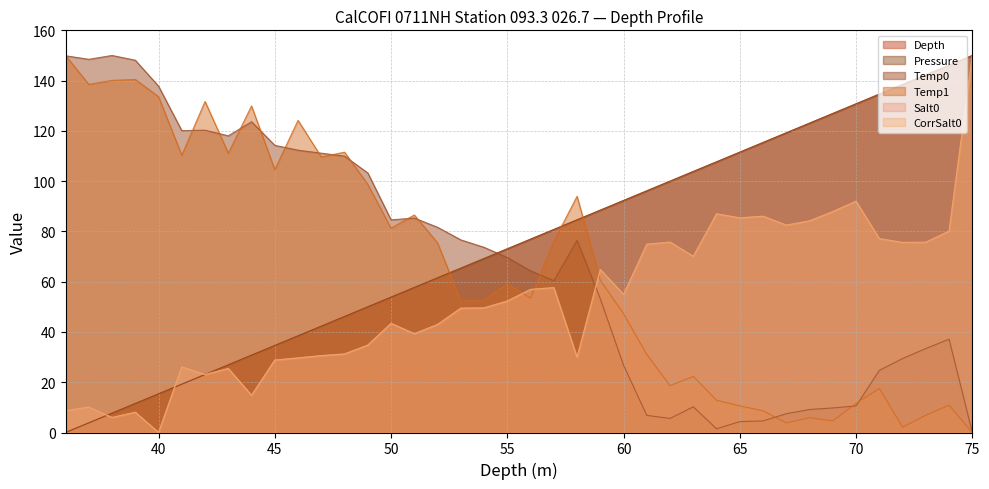

Which category has the highest value in the Temp0 series?

38